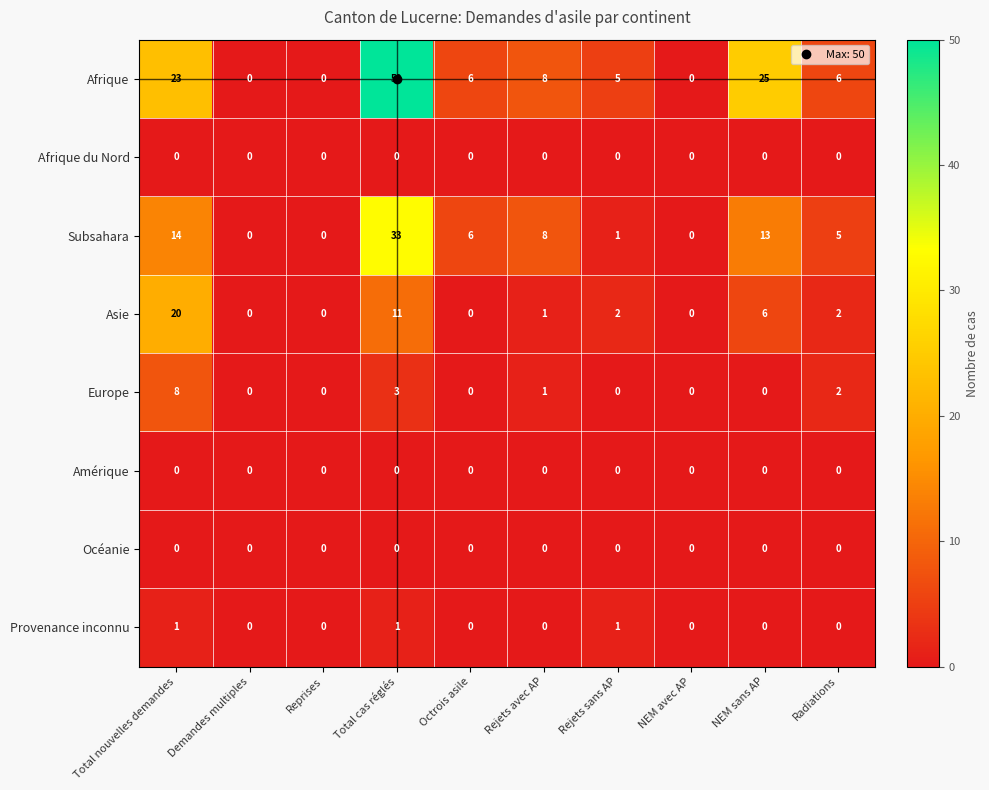

What is the maximum value shown in the chart?

50